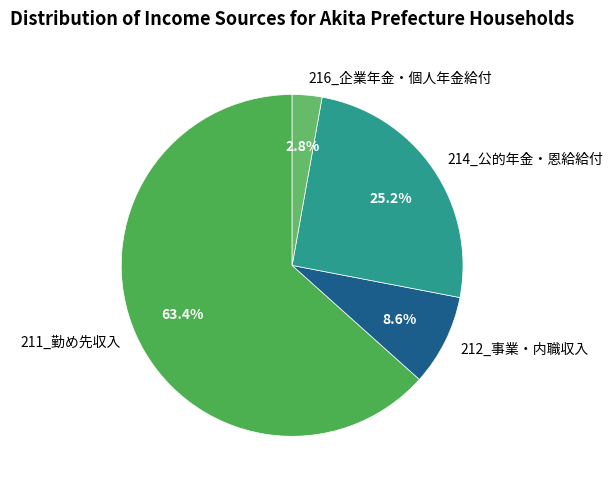

To the nearest percent, what is the difference between the 216_企業年金・個人年金給付 and 214_公的年金・恩給給付 slice percentages?

22%